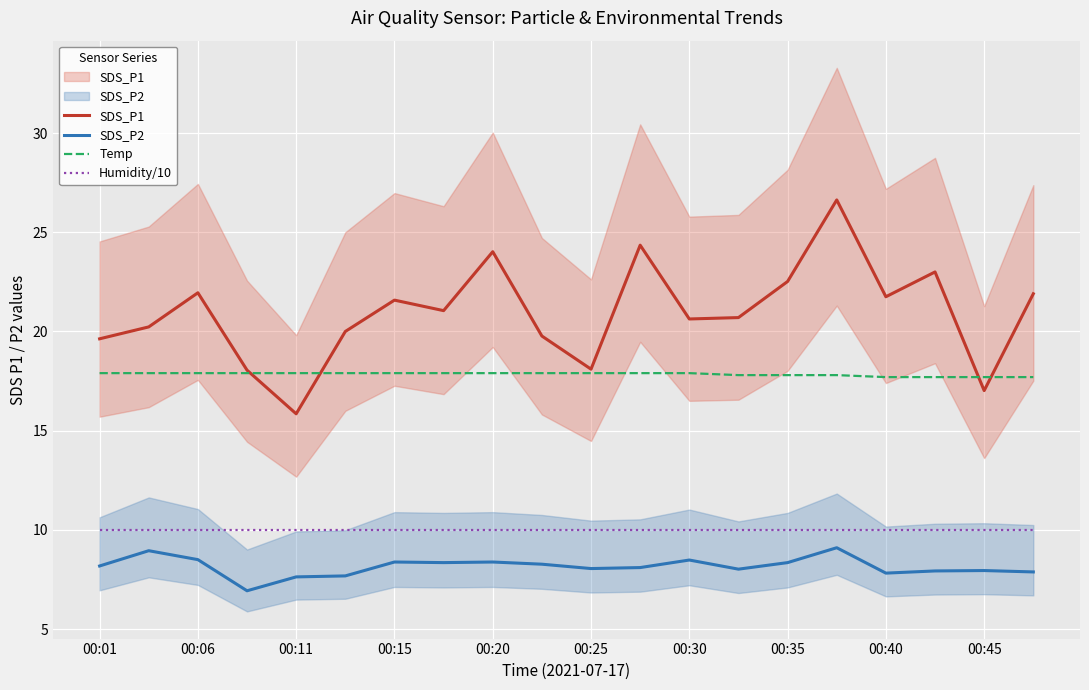

Is the value of SDS_P2 at 11 greater than the value of SDS_P1 at 00:20?

No